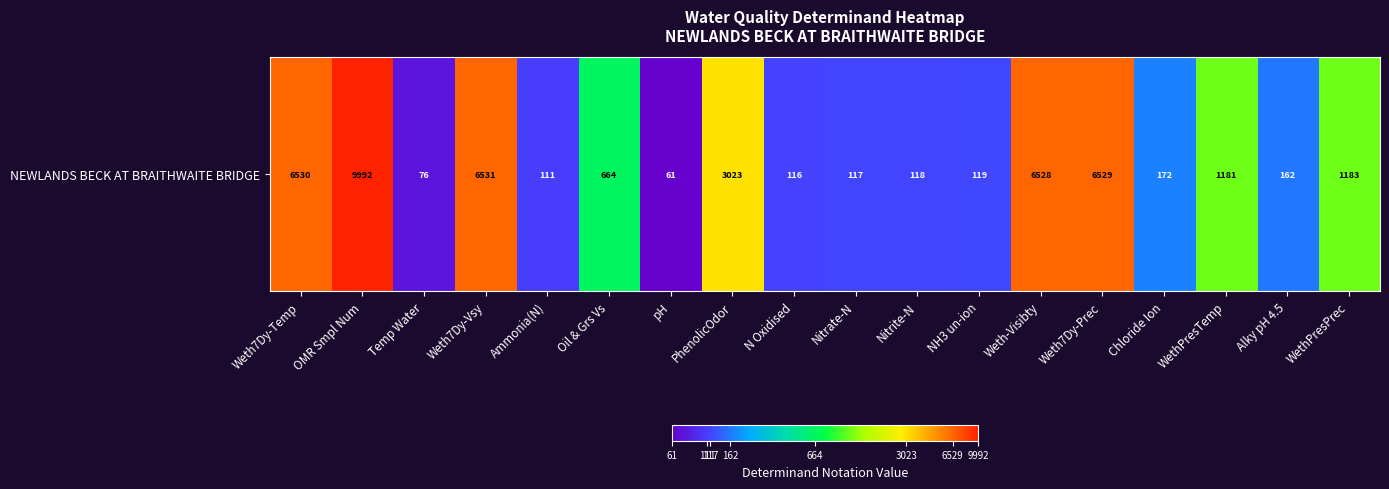

What is the difference between the second highest and second lowest values?

4.4